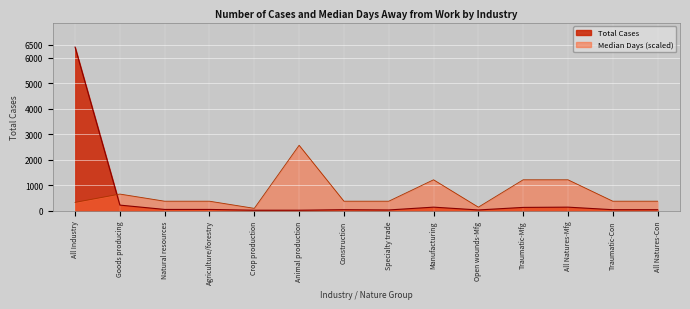

List the series in order of their overall mean, highest first.

median_days, total_cases